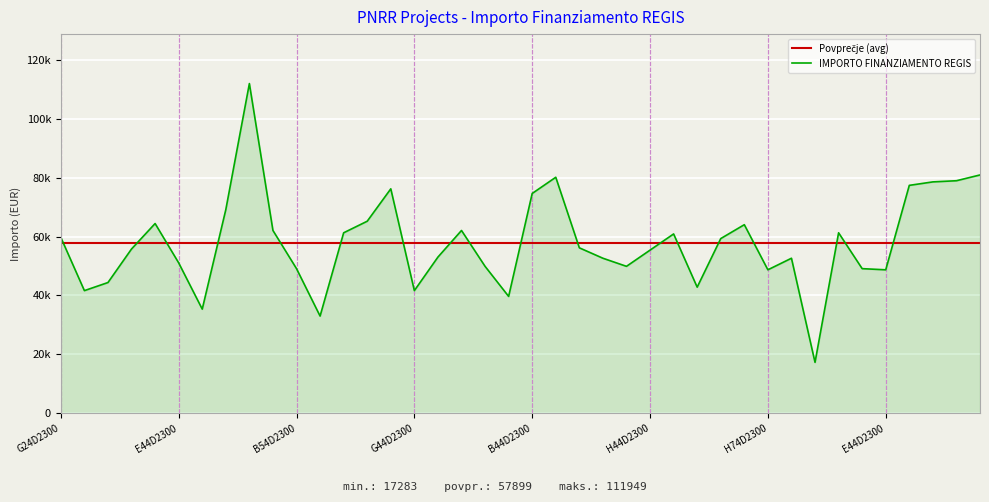

How many interior local valleys (lower than both neighbors) does the data have?

10